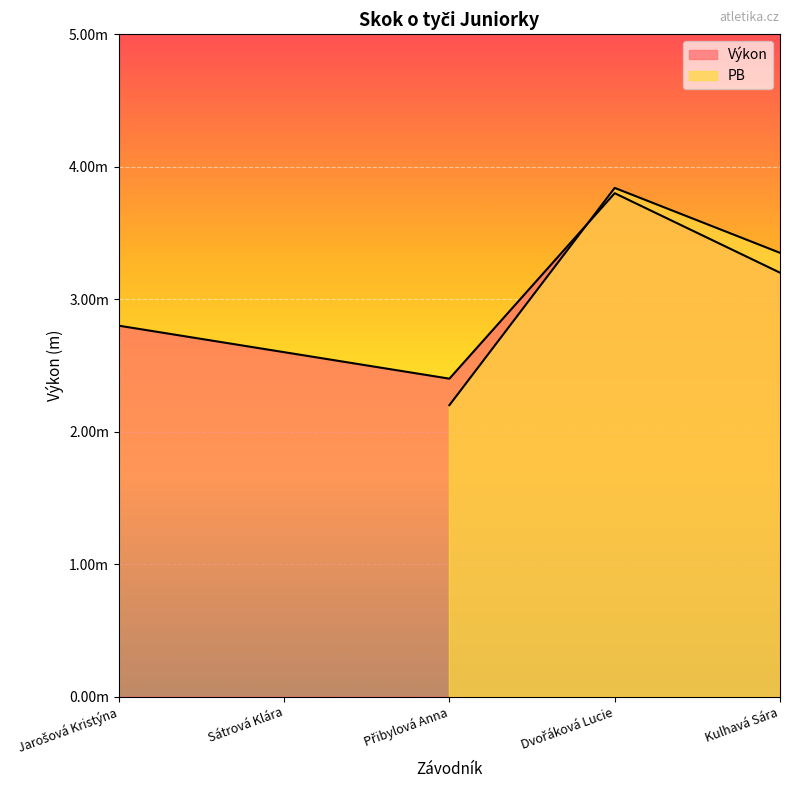

Which label corresponds to the smallest value in the chart?

Přibylová Anna